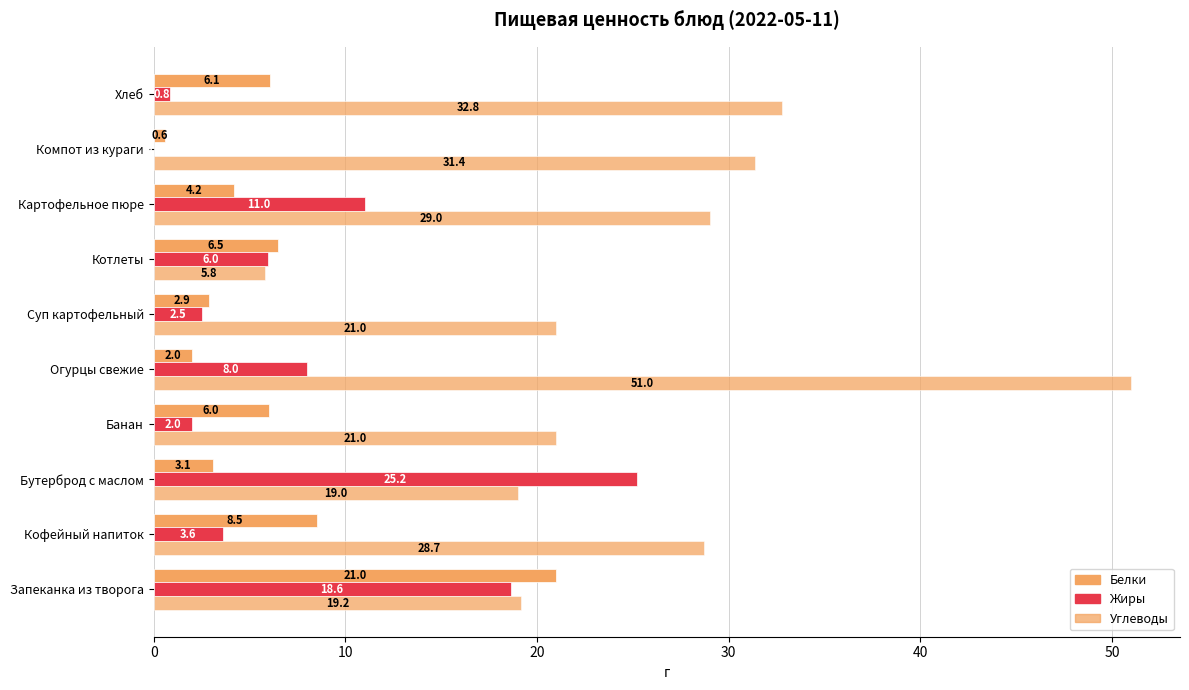

Count the number of data series in this chart.

3